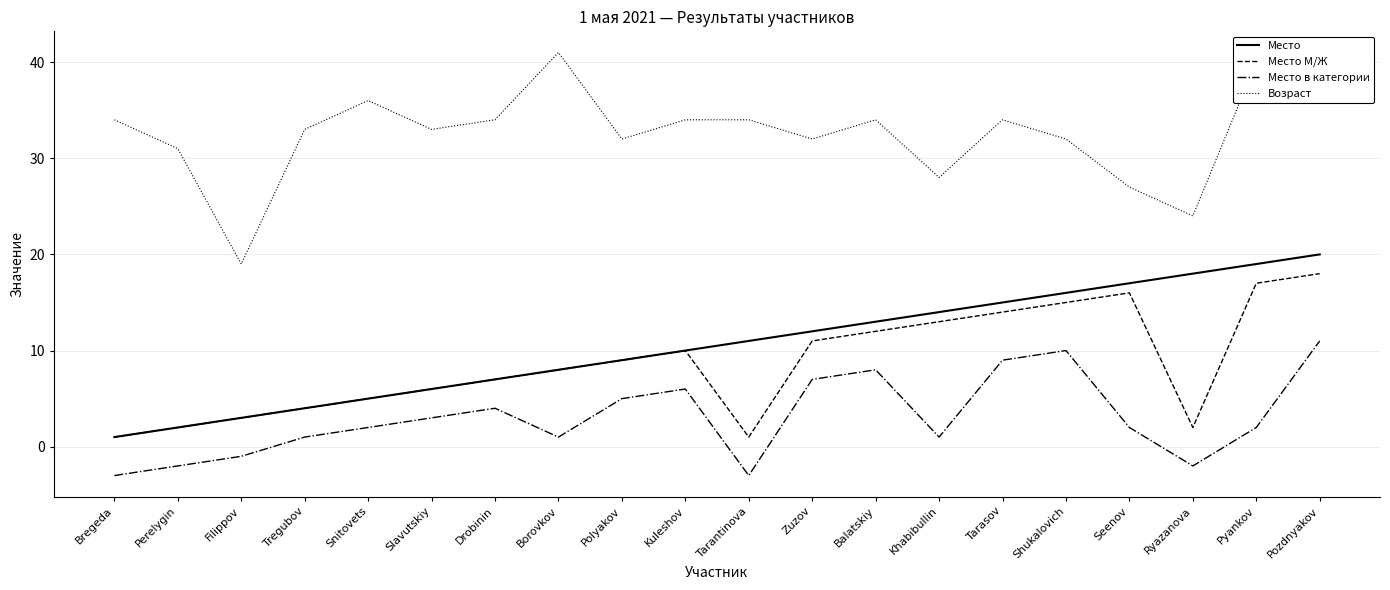

In Место М/Ж, how many points are lower than both neighbors (excluding endpoints)?

2